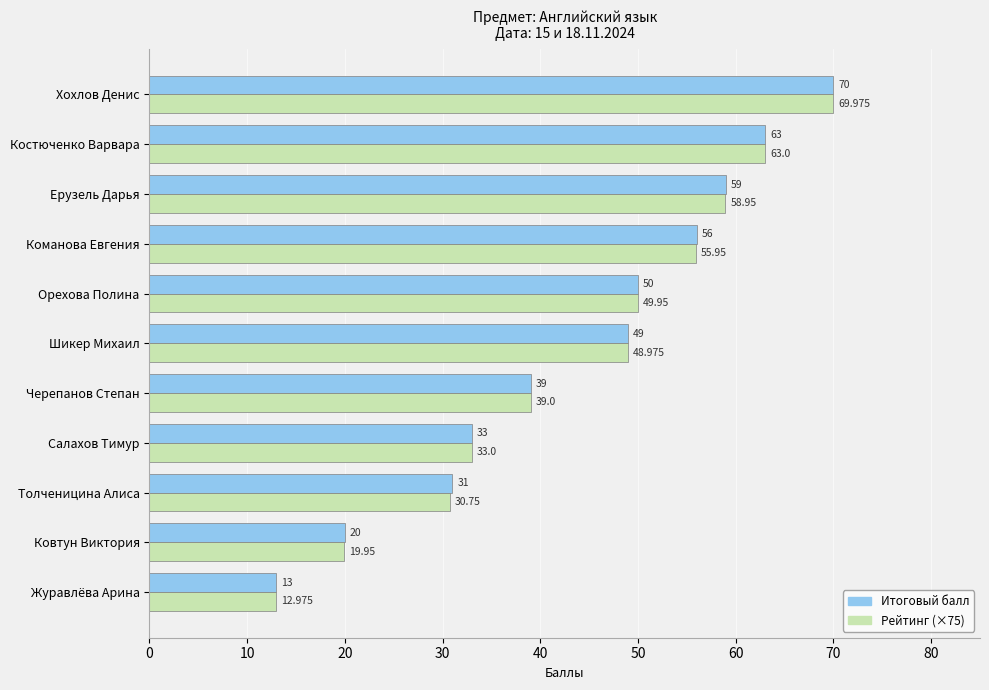

Which series has the largest total across all categories?

Итоговый балл